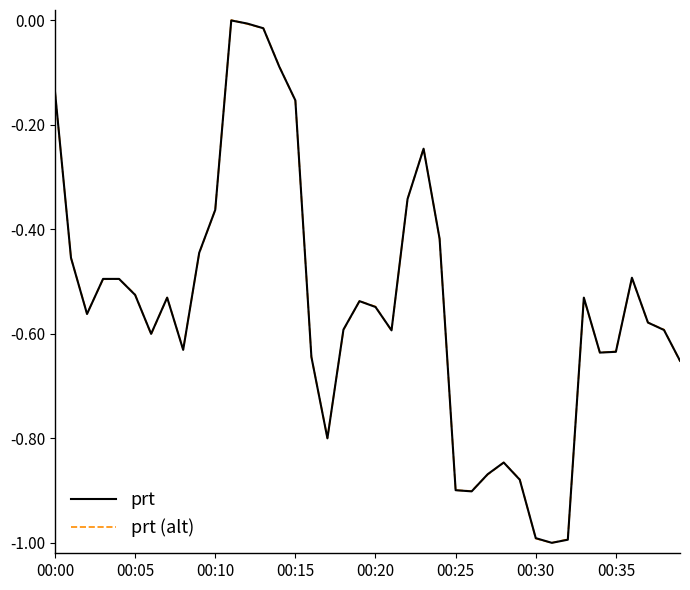

How many interior local valleys does the prt series have?

8